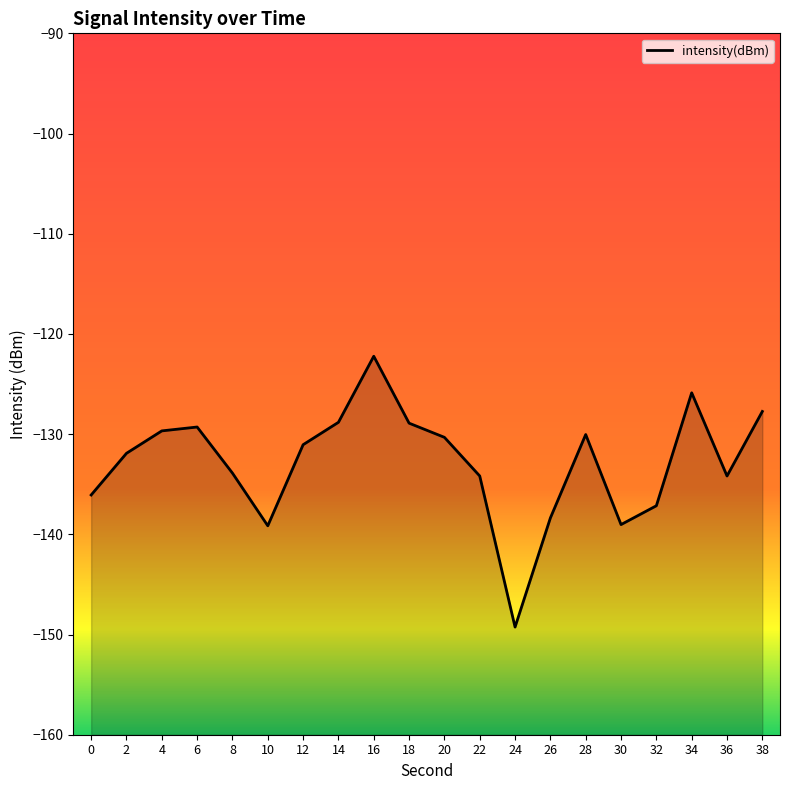

Reading left to right, extract all data points from this chart.

-136.1	-131.9	-129.7	-129.3	-133.9	-139.1	-131.1	-128.8	-122.2	-128.9	-130.3	-134.2	-149.3	-138.4	-130.0	-139.0	-137.1	-125.9	-134.2	-127.7